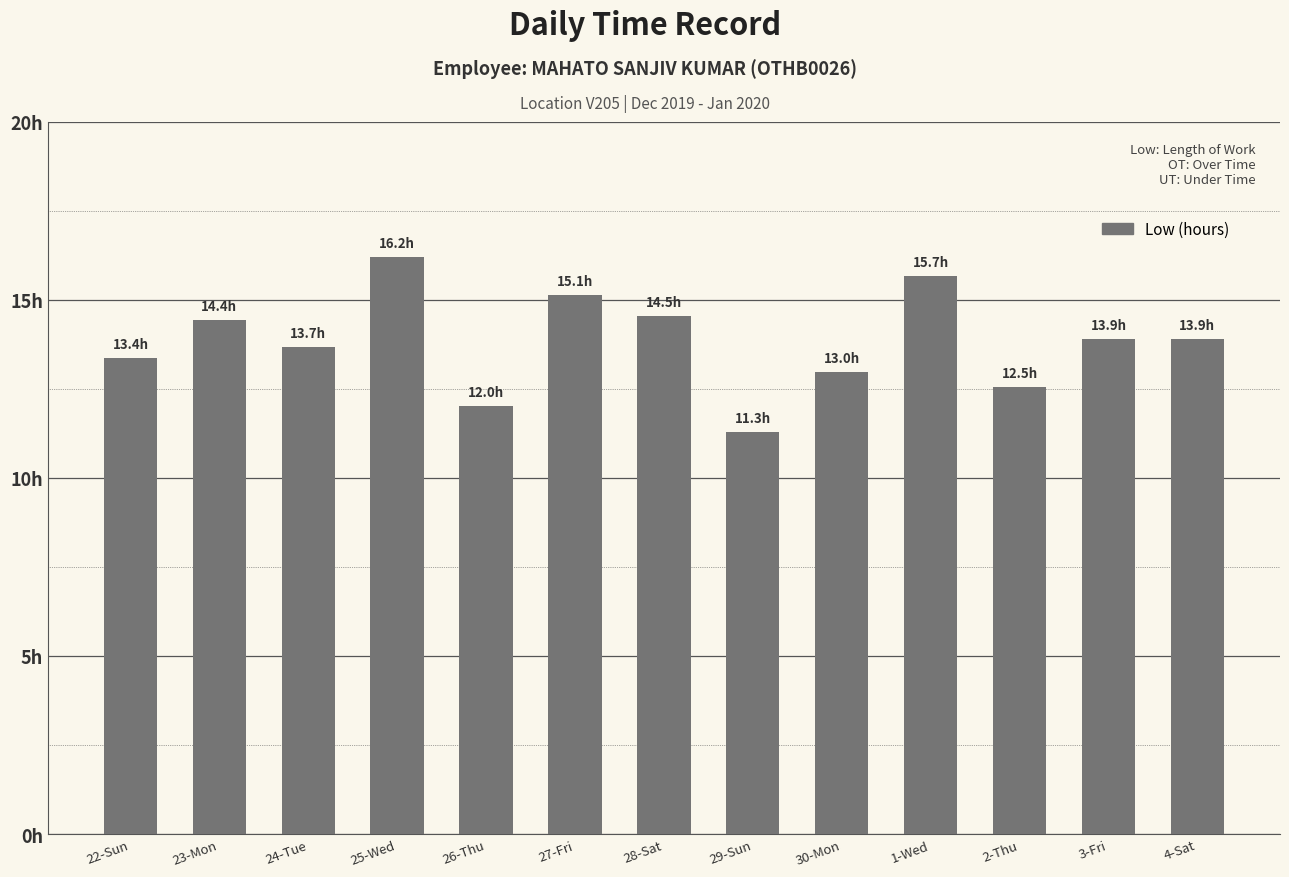

What is the greatest value displayed?

16.2